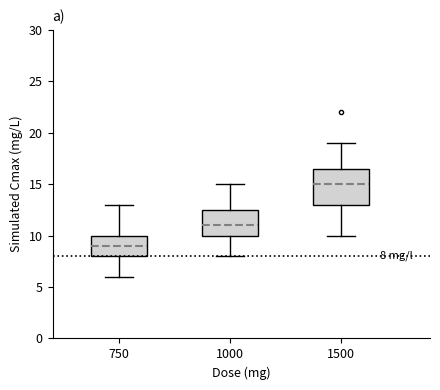

Comparing the boxes themselves (not the whiskers), which one is the tallest?

1500